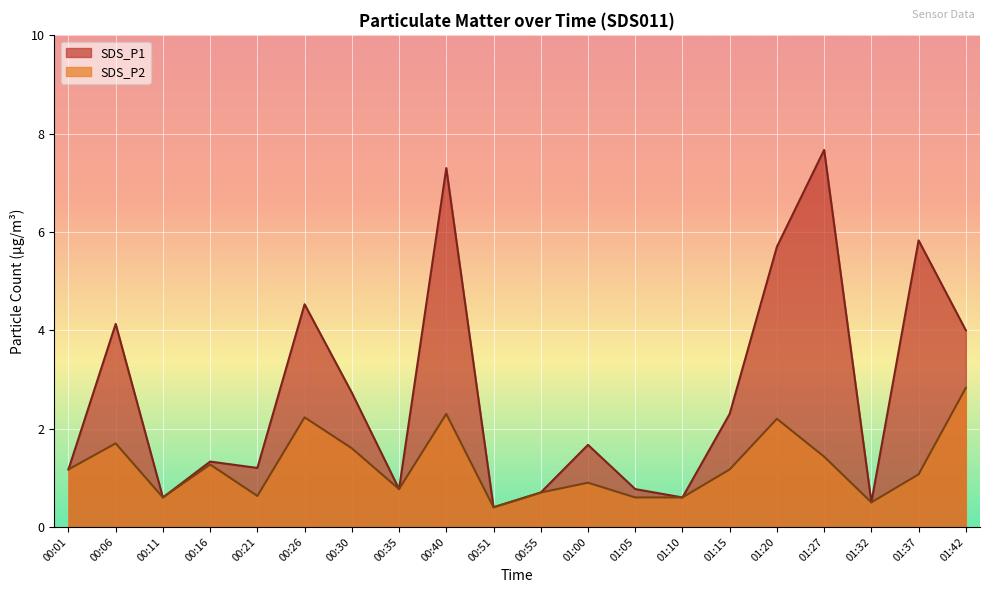

True or false: SDS_P1 has more than 2 points higher than both neighbors.

True